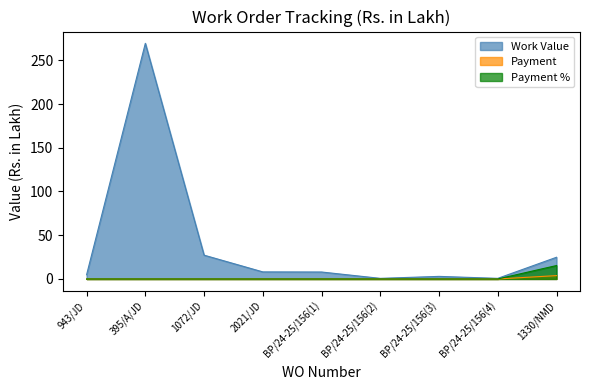

Where is the first local minimum for Work Value?

BP/24-25/156(2)